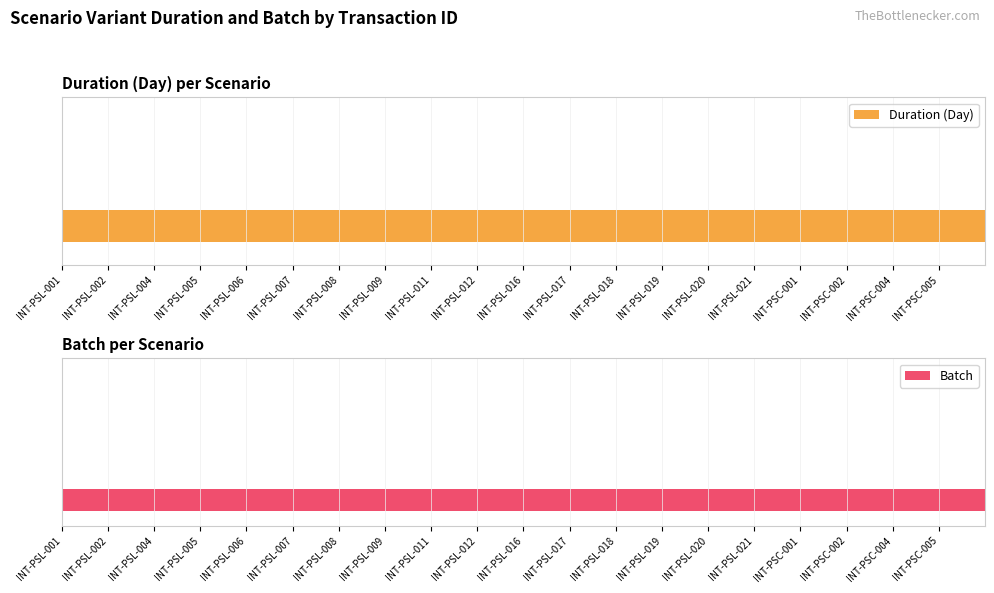

How many bars are there in each group?

2